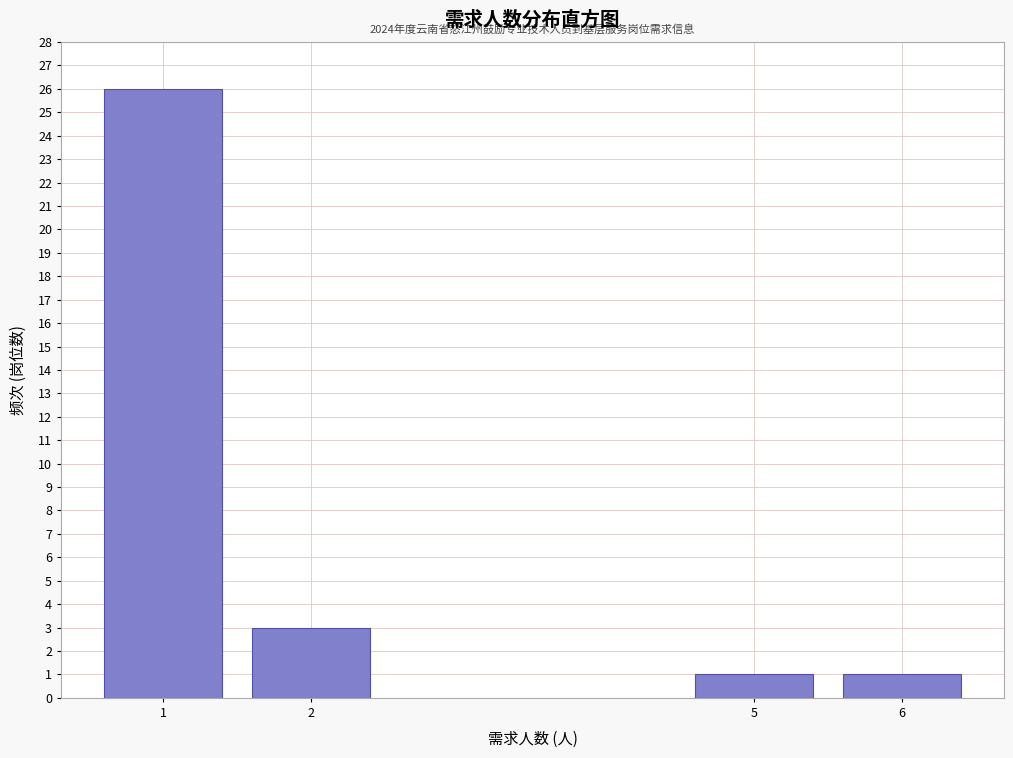

Reading right to left, what are all the values shown in this chart?

6=1	5=1	2=3	1=26